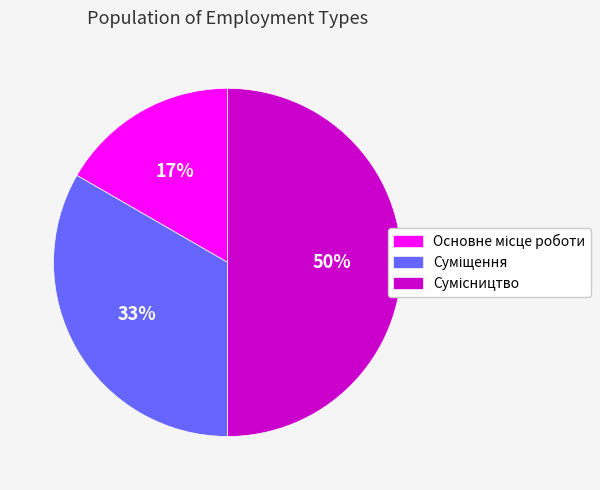

To the nearest percent, what is the average slice percentage?

33%